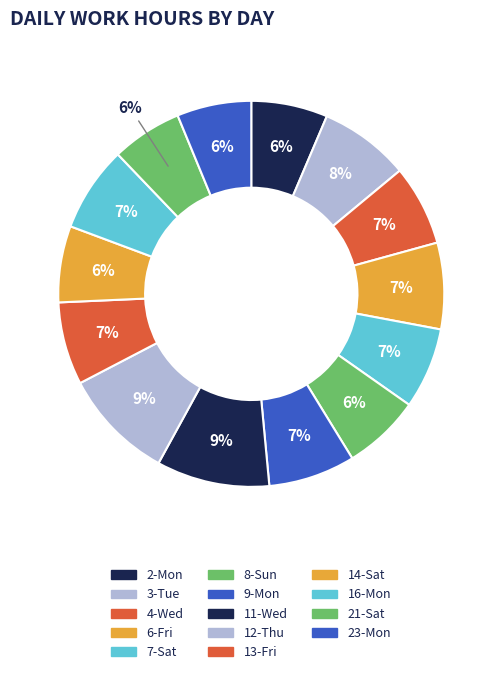

To the nearest percent, what is the combined percentage of 8-Sun and 11-Wed?

16%